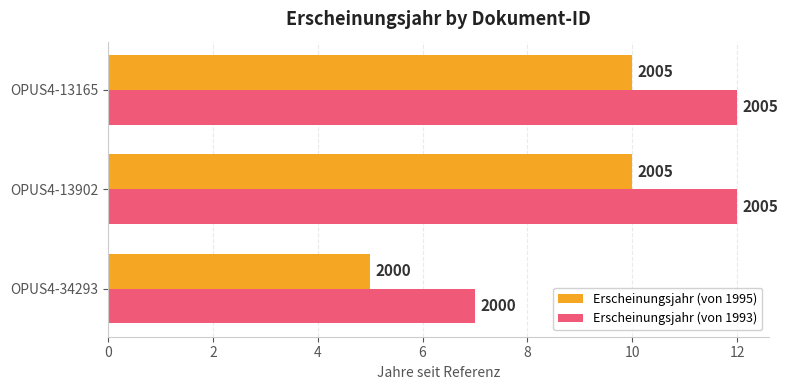

What is the value of the Erscheinungsjahr (von 1995) bar at the 2nd from the left?

10